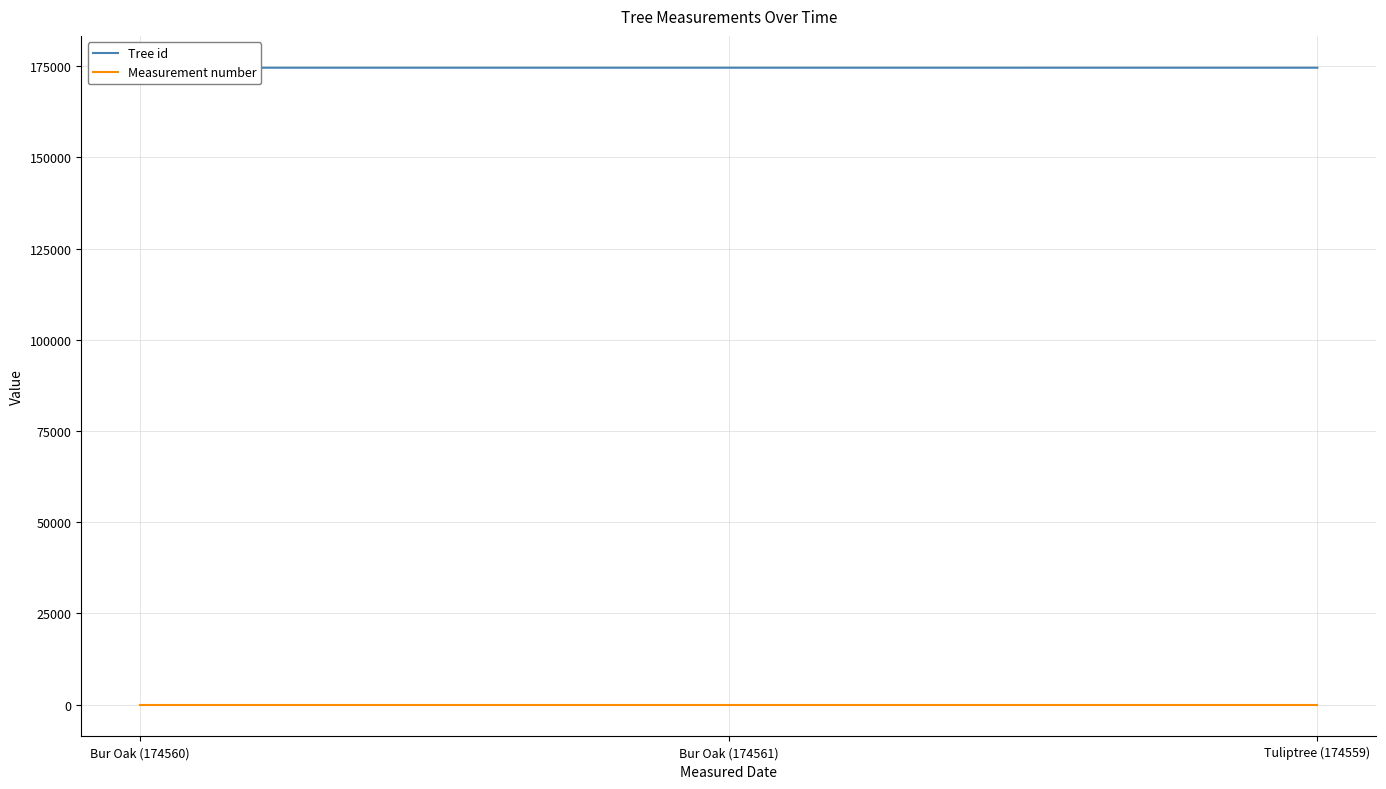

What is the maximum value for Tree id?

174561